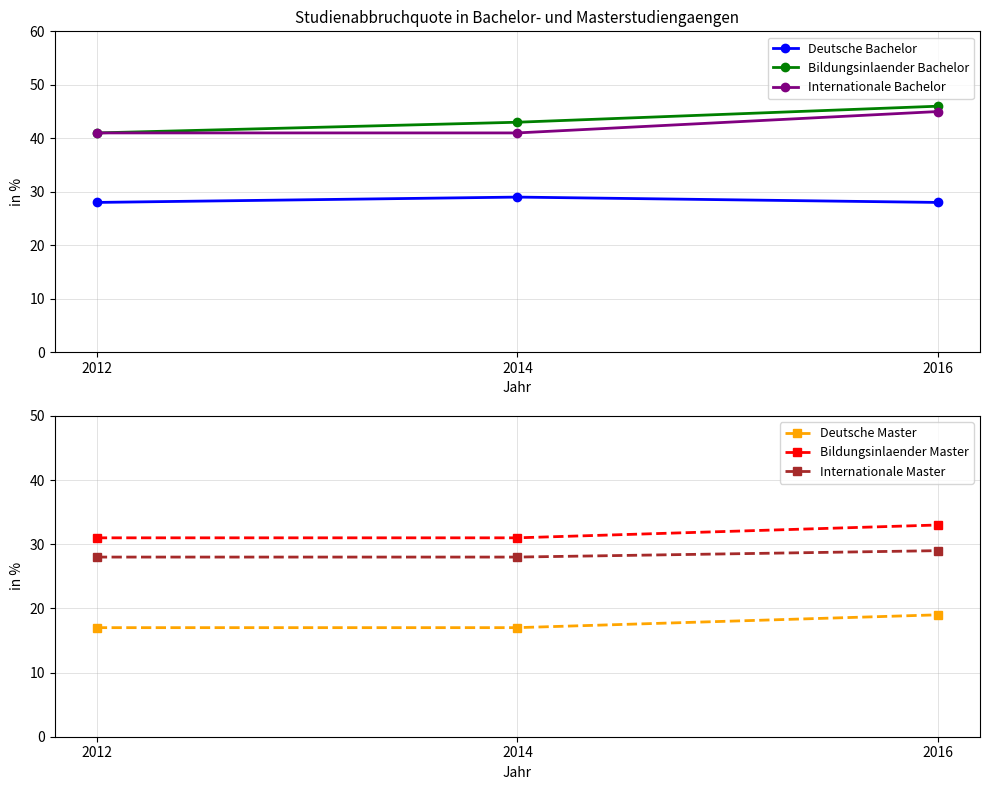

The value of Internationale Bachelor at 2012 is 66. True or false?

False